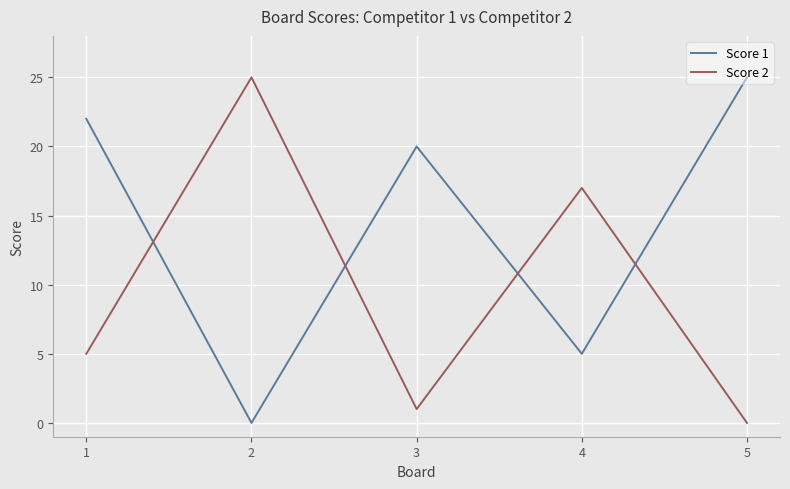

How many lines are shown in the chart?

2